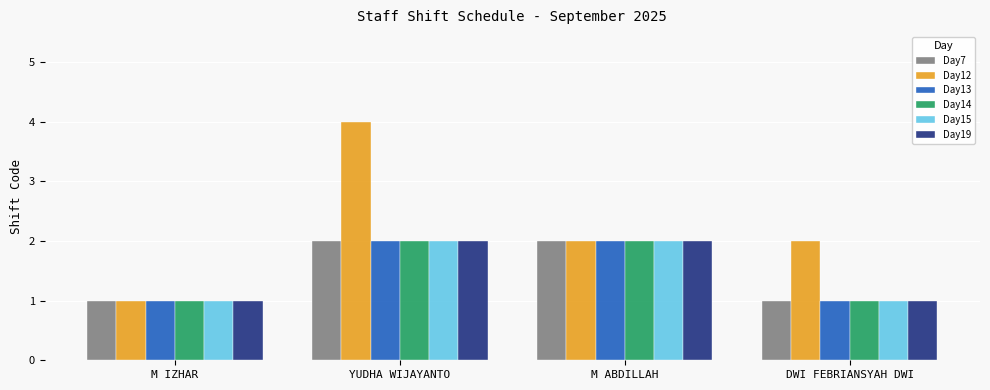

At which category is the sum across all series the highest?

YUDHA WIJAYANTO